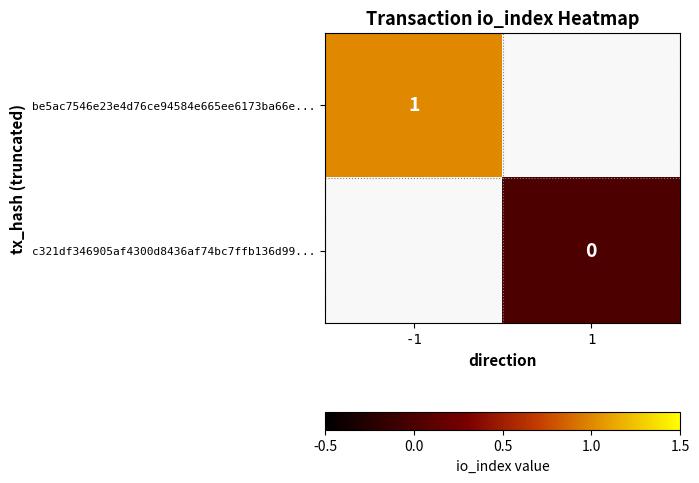

The be5ac7546e23e4d76ce94584e665ee6173ba66e... series shows 2 at -1. True or false?

False